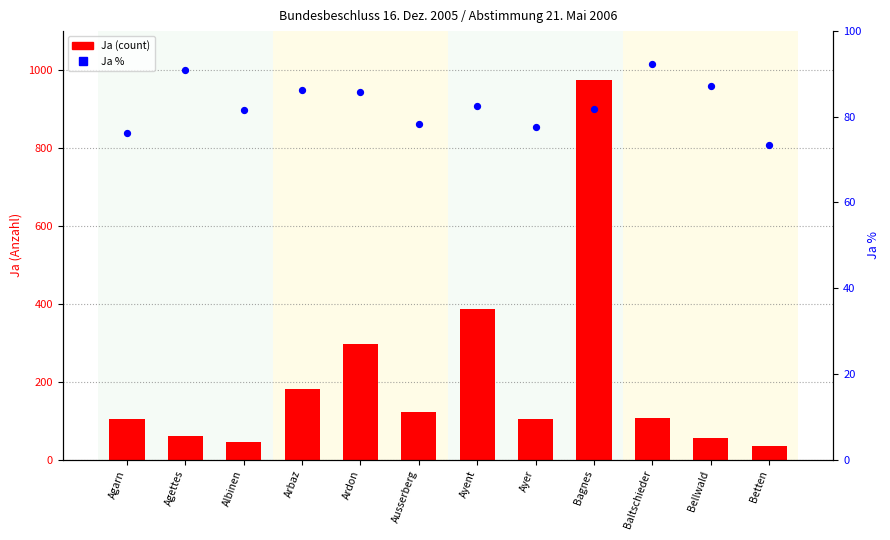

Which series reaches the minimum Y coordinate?

Ja (count)